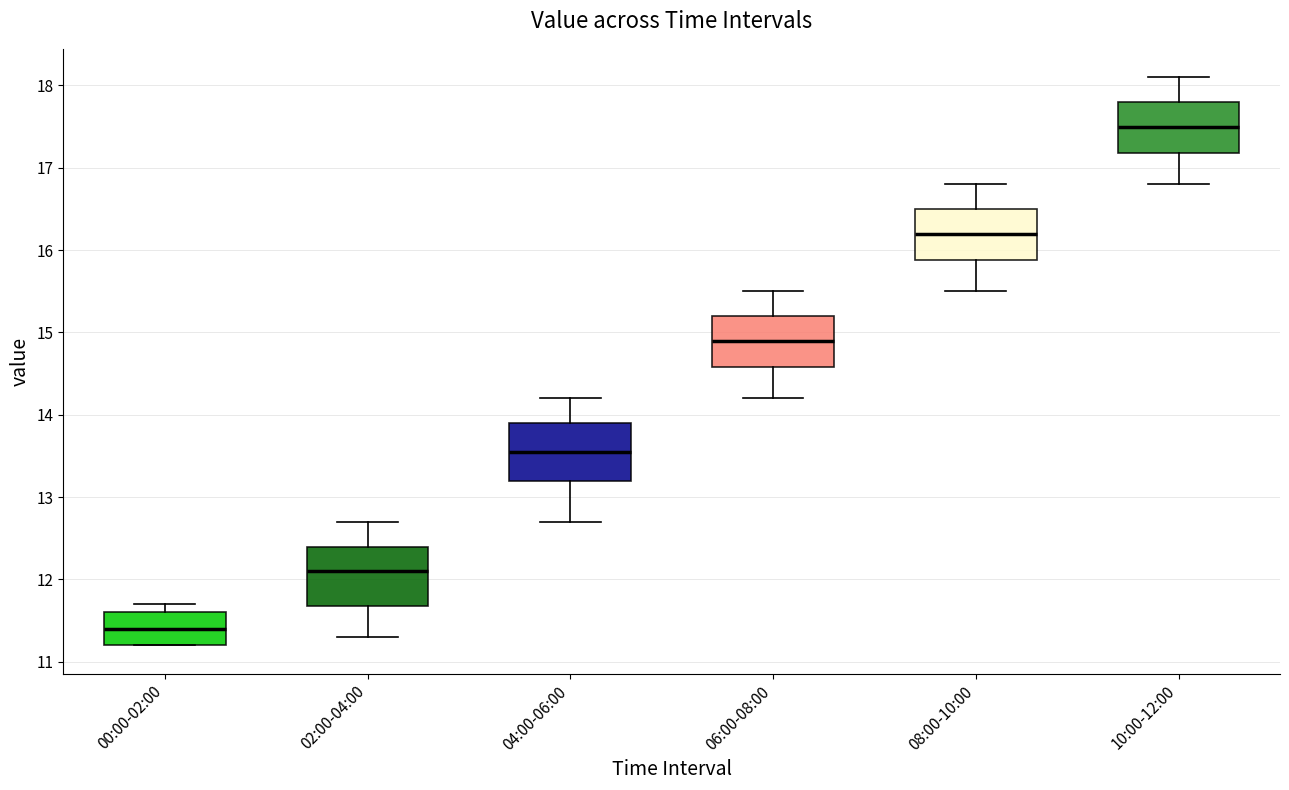

Which box's median line is the highest?

10:00-12:00